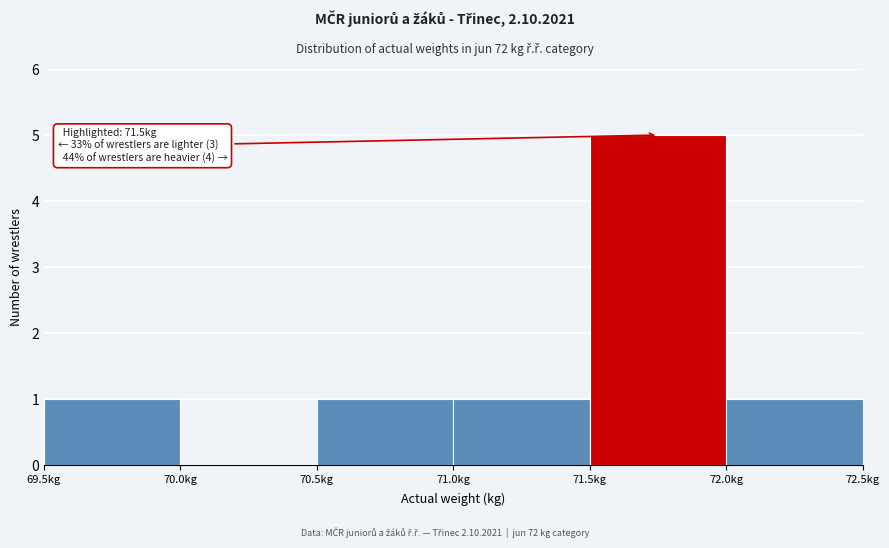

Which range on the x-axis has the tallest bar?

71.5 to 72.0